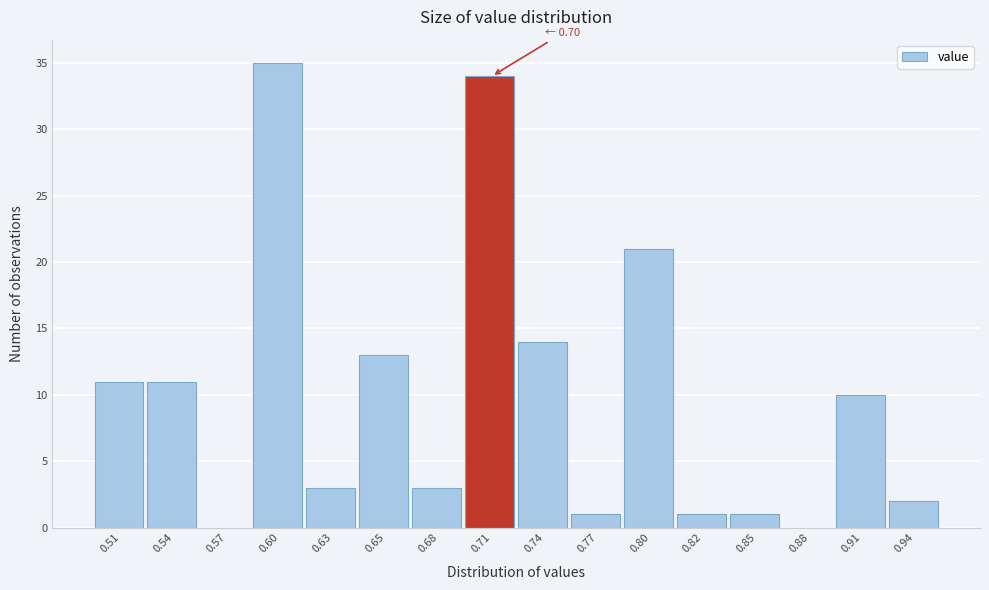

Over which range of the x-axis is the bar tallest?

0.585 to 0.615